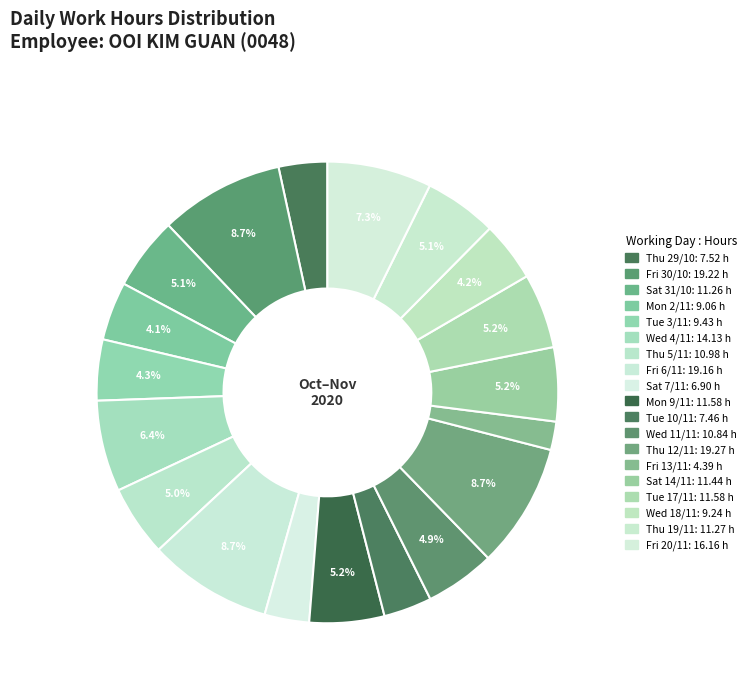

Combined, do Thu 12/11 and Thu 29/10 account for over 50%?

No